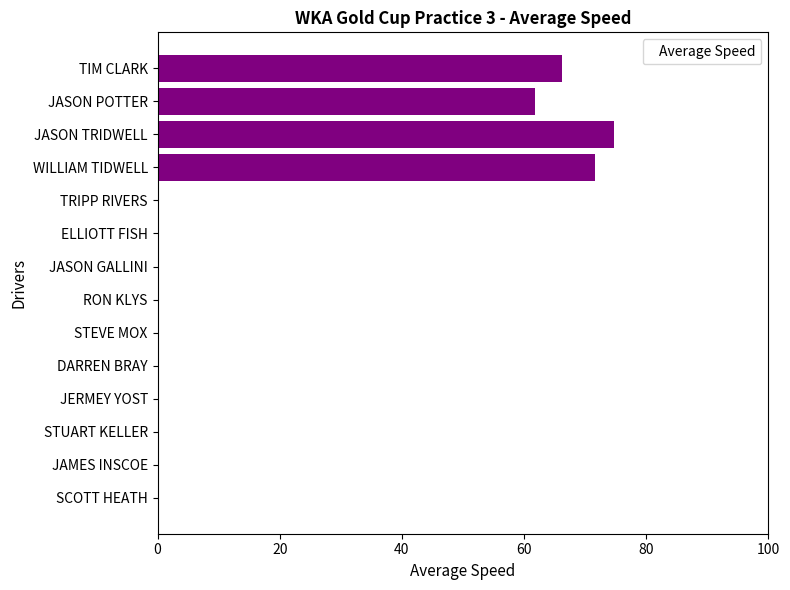

True or false: the data shows 0.0 at JASON GALLINI.

True